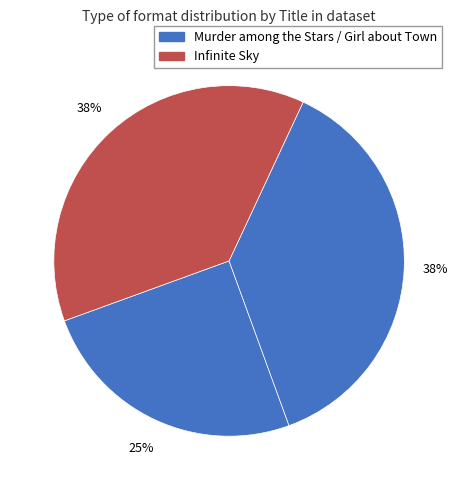

Rank the categories by value from highest to lowest.

Girl about Town, Infinite Sky, Murder among the Stars